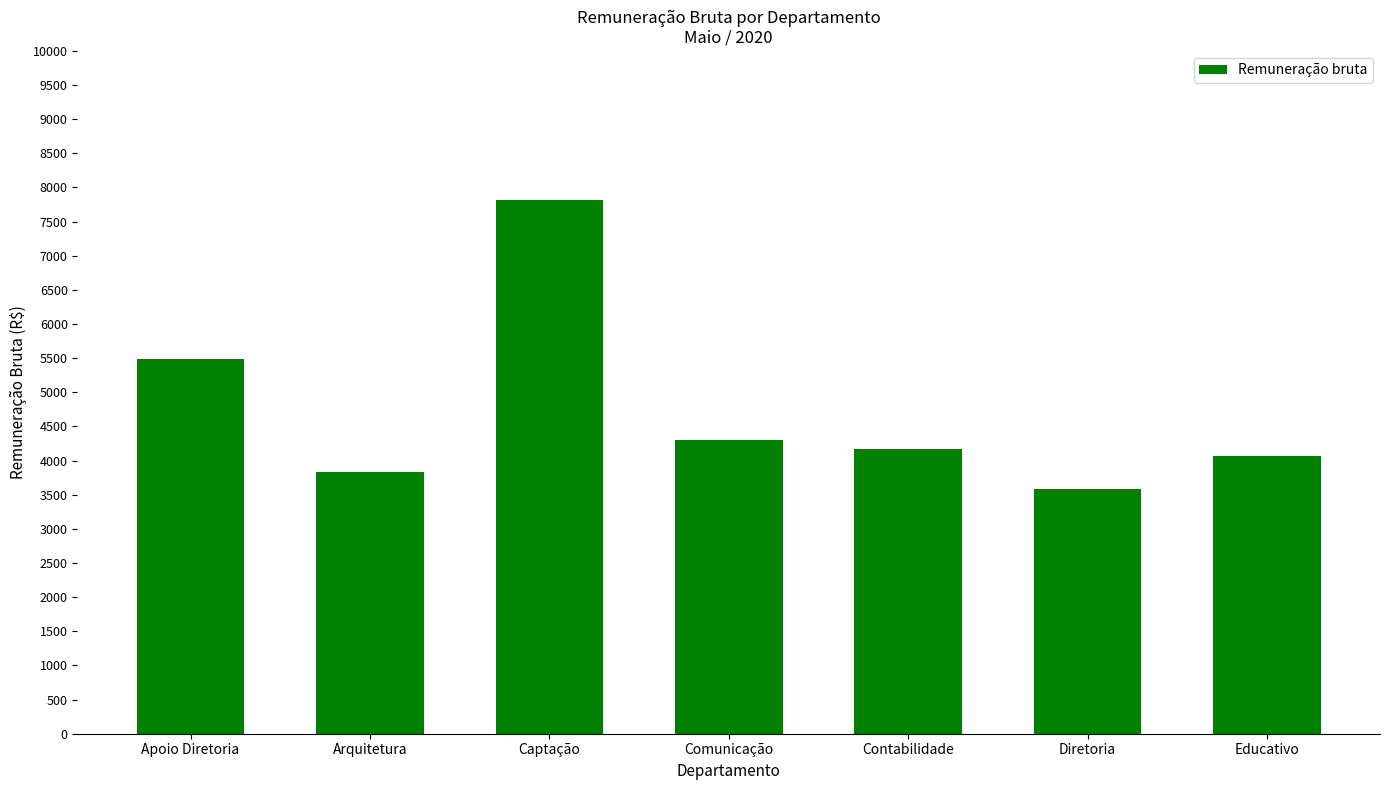

Where is the data nearest to the value 5702?

Apoio Diretoria